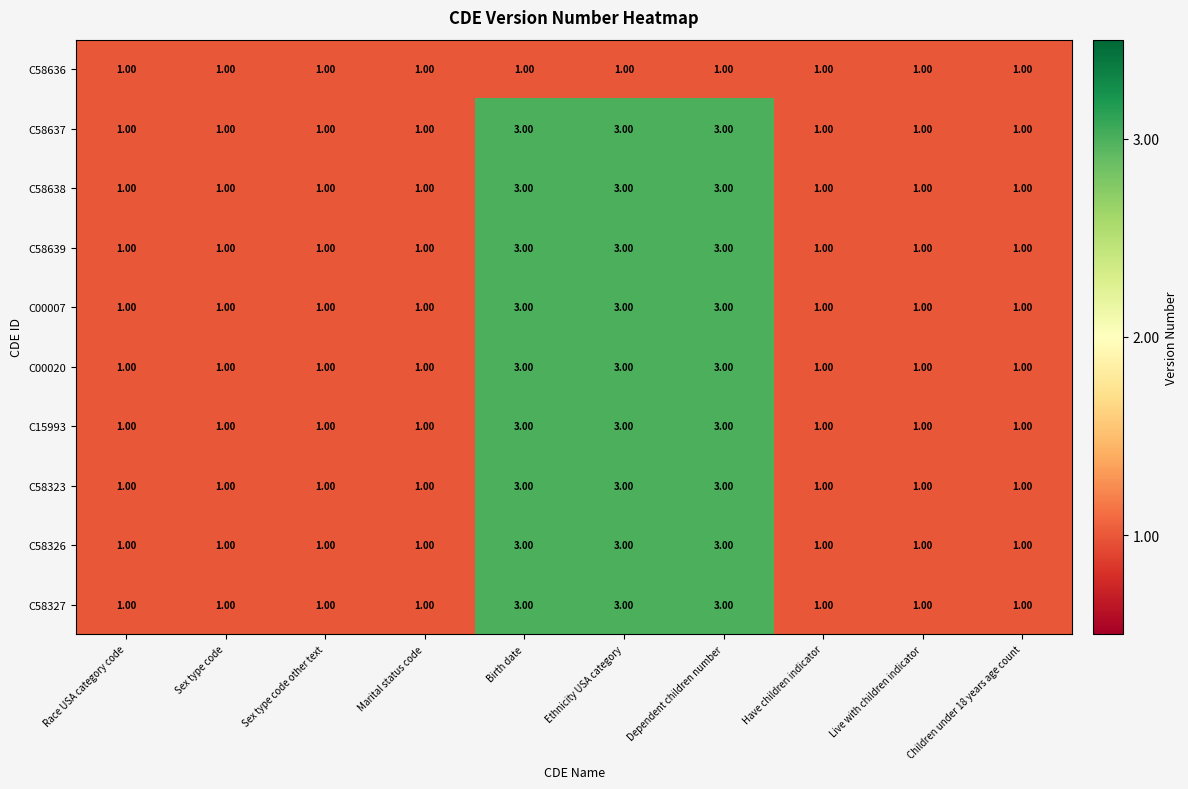

What is the sum of all C58636 values?

10